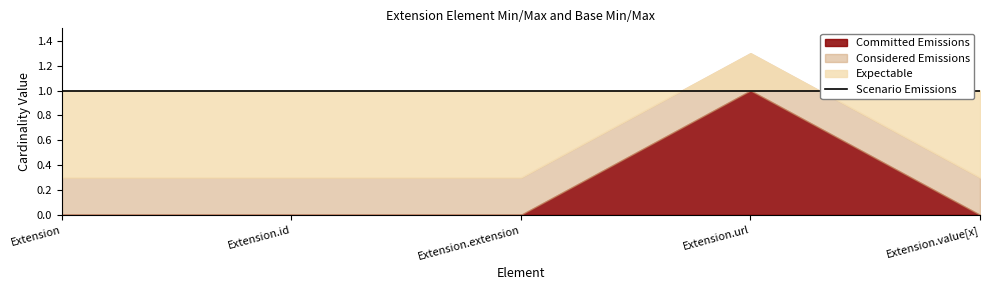

List the labels in order of Scenario Emissions value, smallest first.

Extension, Extension.id, Extension.extension, Extension.url, Extension.value[x]